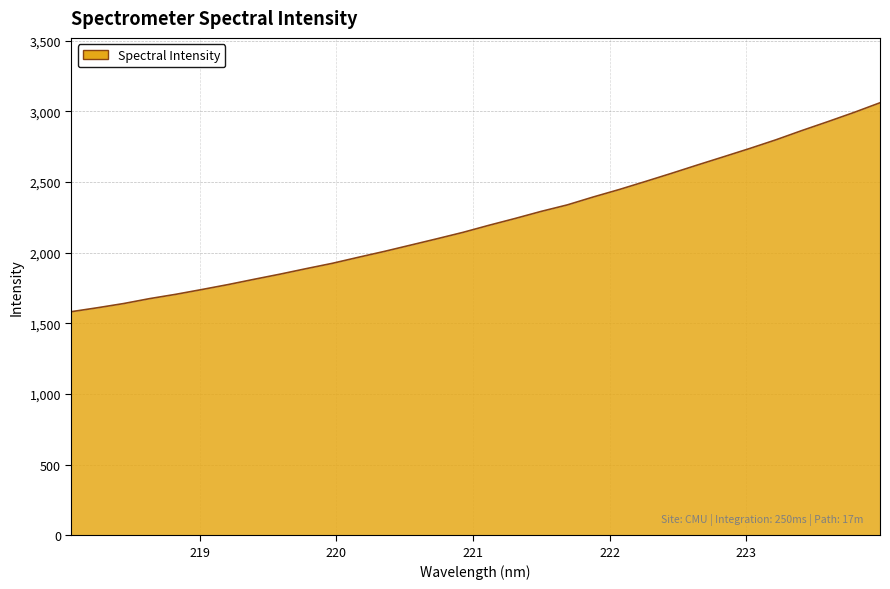

What is the smallest value displayed?

1582.4